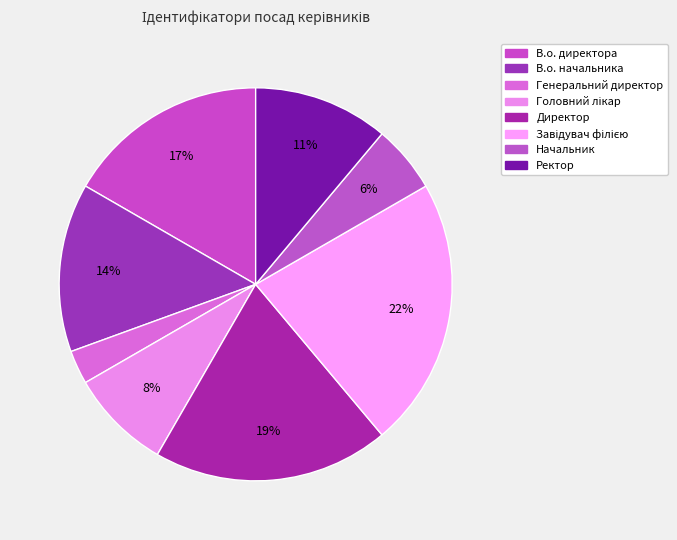

How many slices are in this pie chart?

8